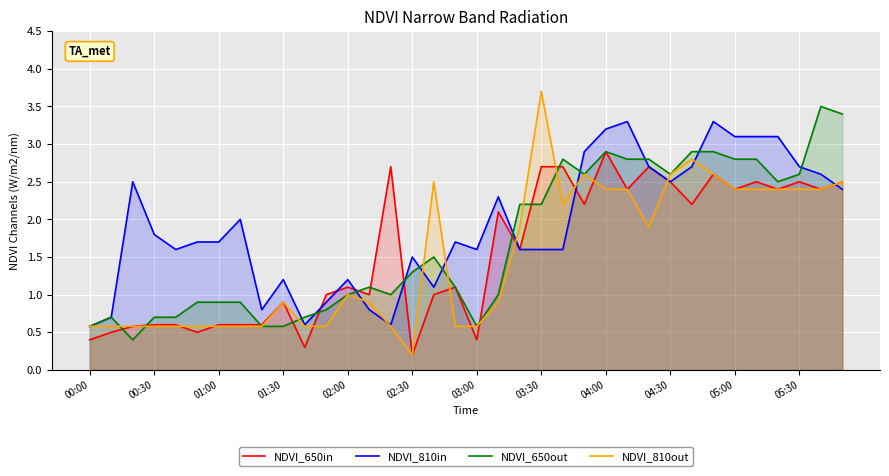

What is the smallest value displayed?

0.2